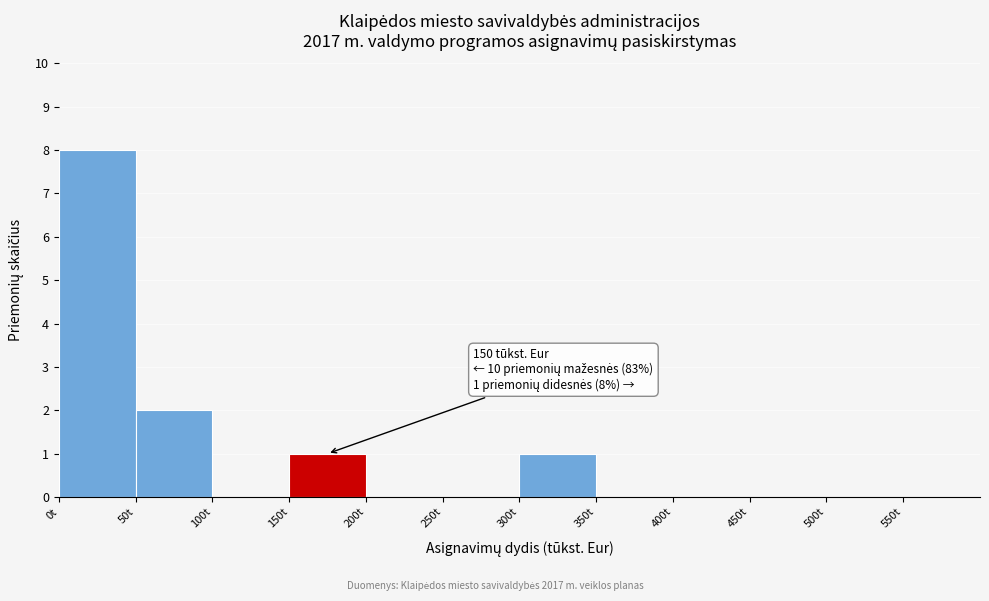

Over which range of the x-axis is the bar tallest?

0 to 50